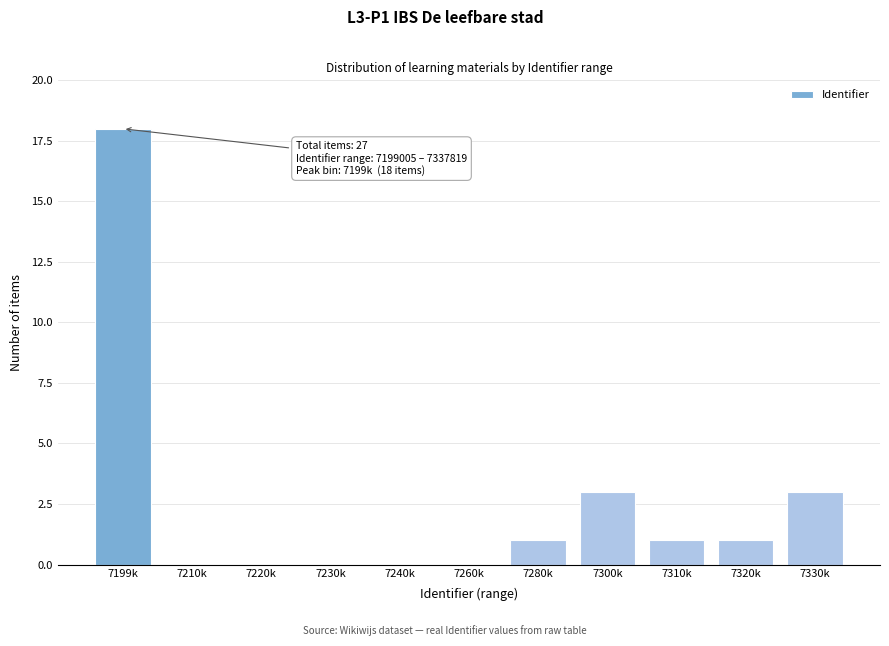

Reading left to right, transcribe all the data shown in this chart.

7199k=18	7210k=0	7220k=0	7230k=0	7240k=0	7260k=0	7280k=1	7300k=3	7310k=1	7320k=1	7330k=3